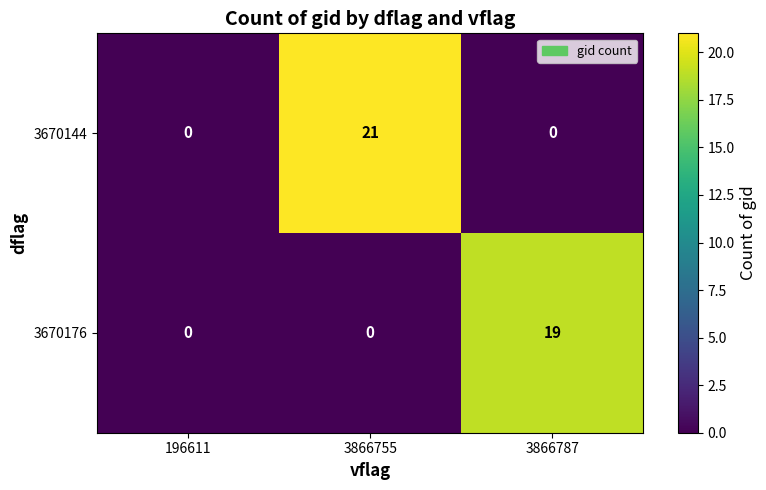

What is the highest value of the 3670144 series?

21